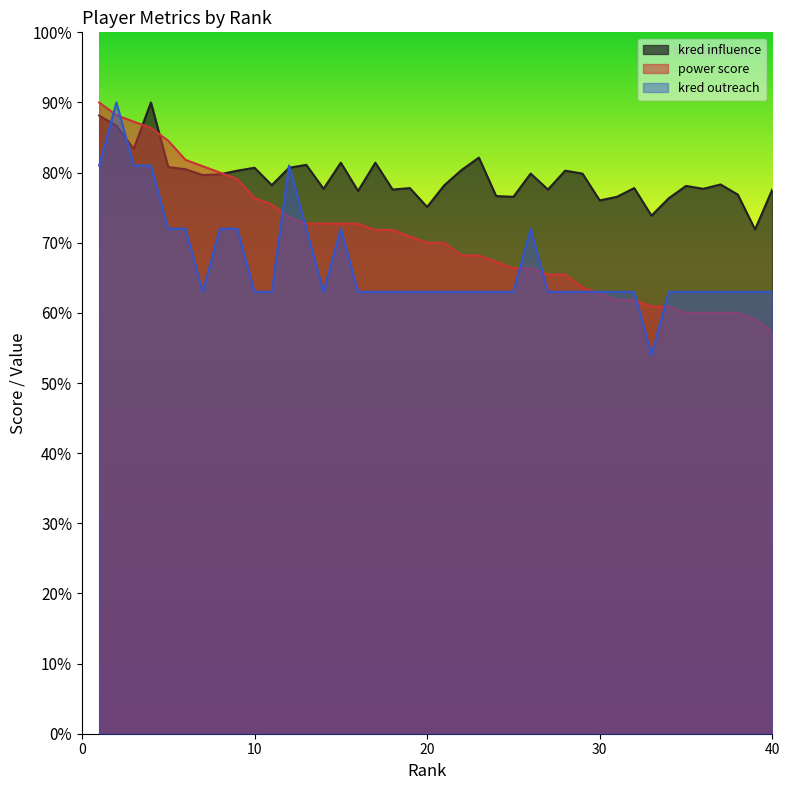

Count the number of data series in this chart.

3